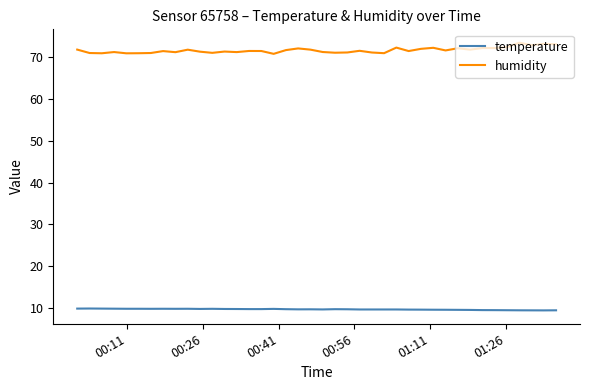

True or false: temperature and humidity intersect in this chart.

False